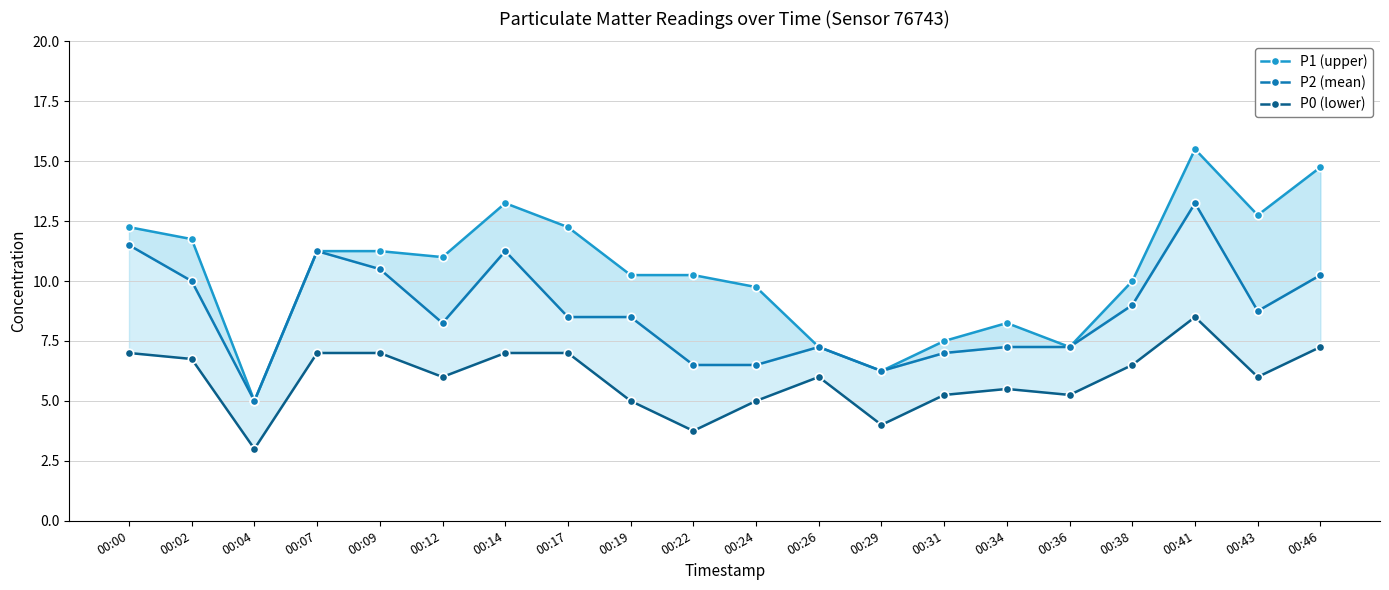

Reading left to right, transcribe all the data shown in this chart.

P1 (upper): 00:00=12.2	00:02=11.8	00:04=5.0	00:07=11.2	00:09=11.2	00:12=11.0	00:14=13.2	00:17=12.2	00:19=10.2	00:22=10.2	00:24=9.8	00:26=7.2	00:29=6.2	00:31=7.5	00:34=8.2	00:36=7.2	00:38=10.0	00:41=15.5	00:43=12.8	00:46=14.8
P2 (mean): 00:00=11.5	00:02=10.0	00:04=5.0	00:07=11.2	00:09=10.5	00:12=8.2	00:14=11.2	00:17=8.5	00:19=8.5	00:22=6.5	00:24=6.5	00:26=7.2	00:29=6.2	00:31=7.0	00:34=7.2	00:36=7.2	00:38=9.0	00:41=13.2	00:43=8.8	00:46=10.2
P0 (lower): 00:00=7.0	00:02=6.8	00:04=3.0	00:07=7.0	00:09=7.0	00:12=6.0	00:14=7.0	00:17=7.0	00:19=5.0	00:22=3.8	00:24=5.0	00:26=6.0	00:29=4.0	00:31=5.2	00:34=5.5	00:36=5.2	00:38=6.5	00:41=8.5	00:43=6.0	00:46=7.2